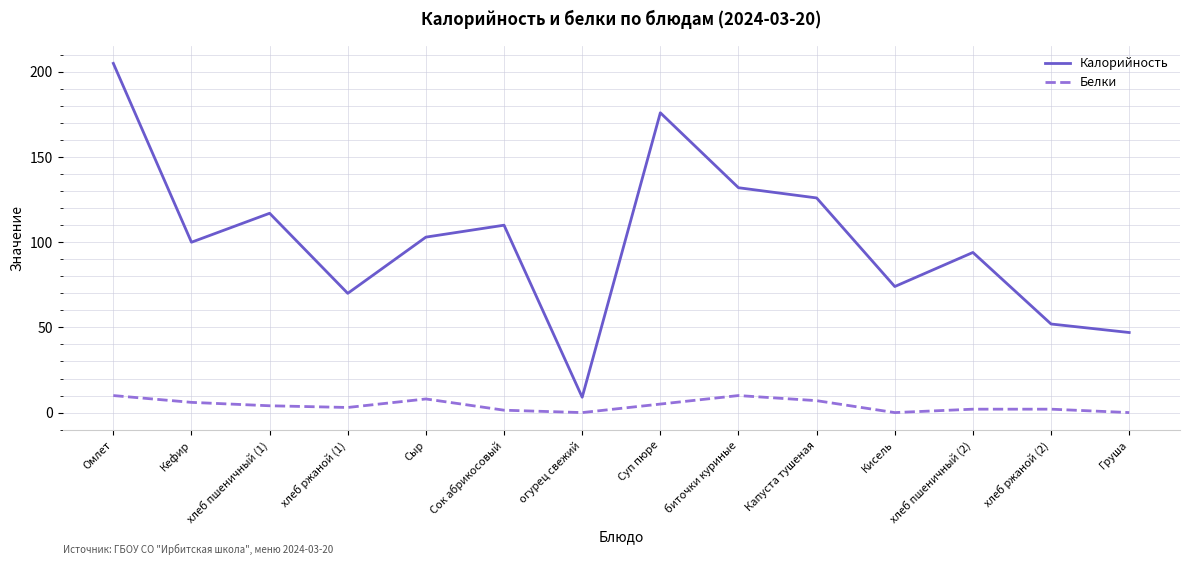

True or false: Белки and Калорийность cross at least once.

False